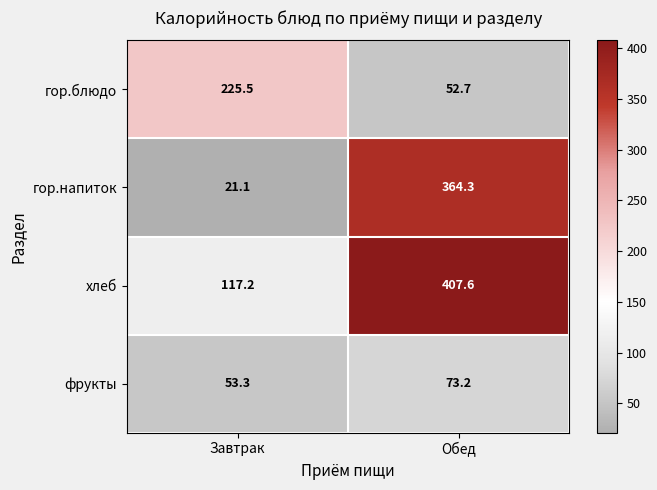

What is the spread (max minus min) of values at Завтрак?

204.4